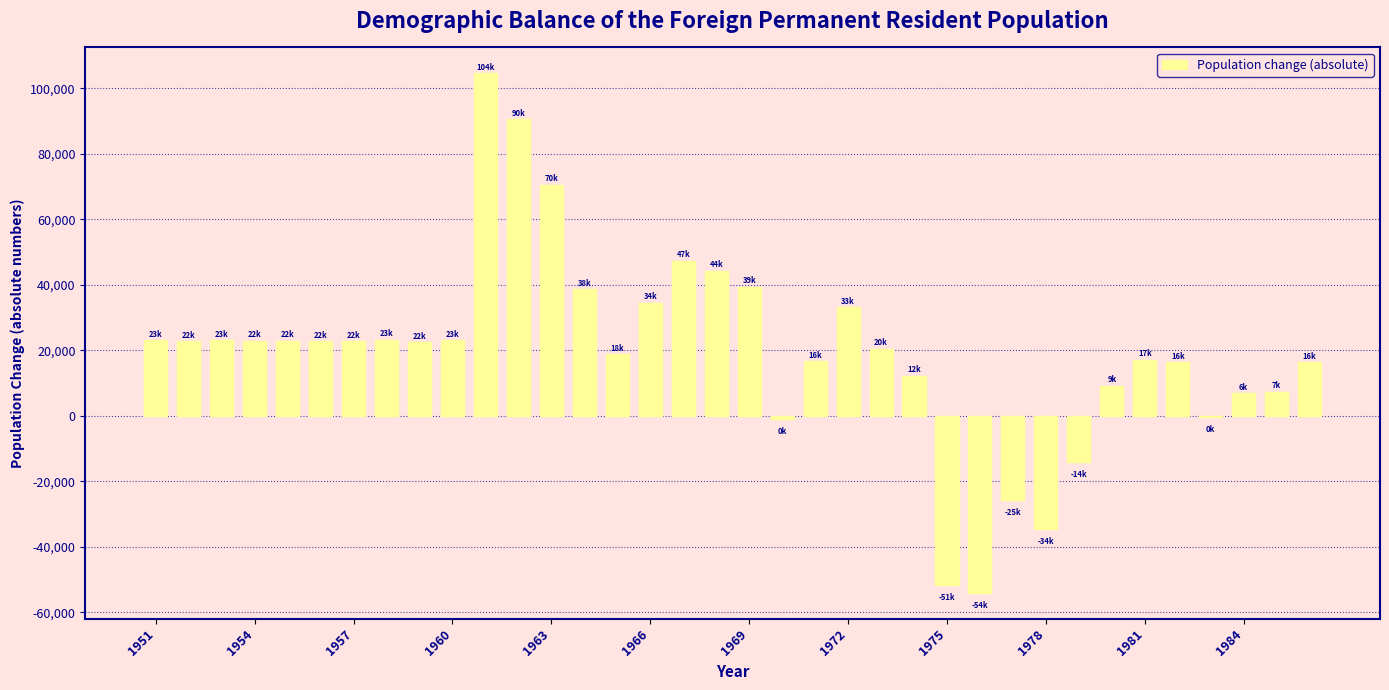

What is the sum of all values?

691858